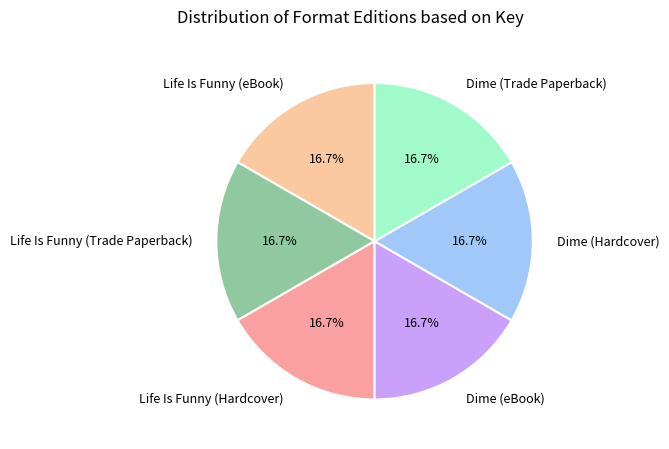

To the nearest percent, what is the combined percentage of Dime (Trade Paperback) and Dime (eBook)?

33%